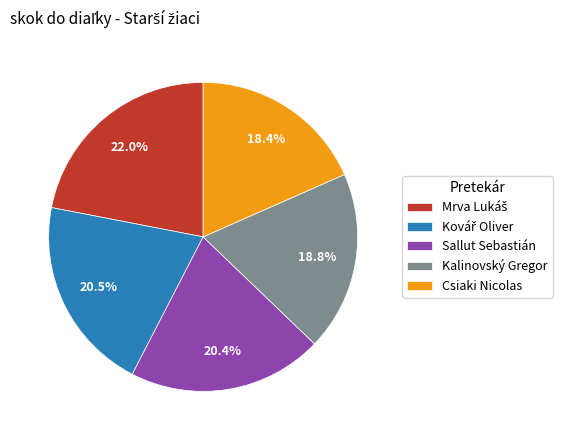

How many segments does this pie chart have?

5